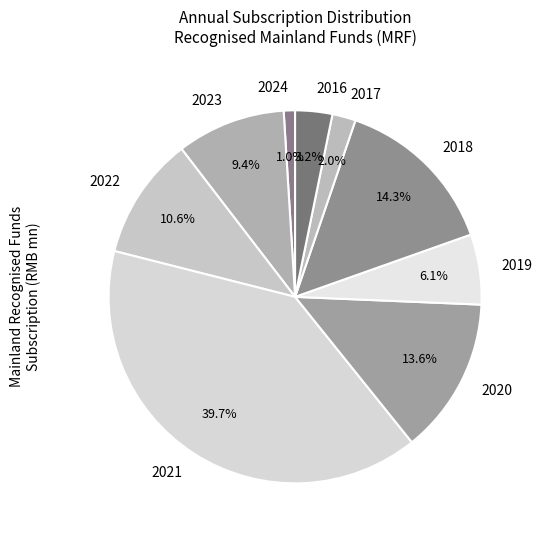

Which category has the biggest portion of the pie?

2021